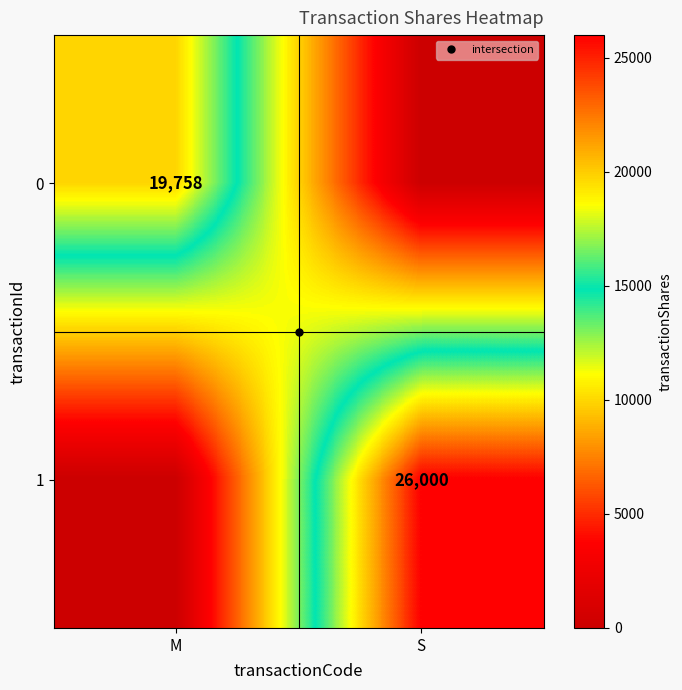

Count the number of data series in this chart.

2